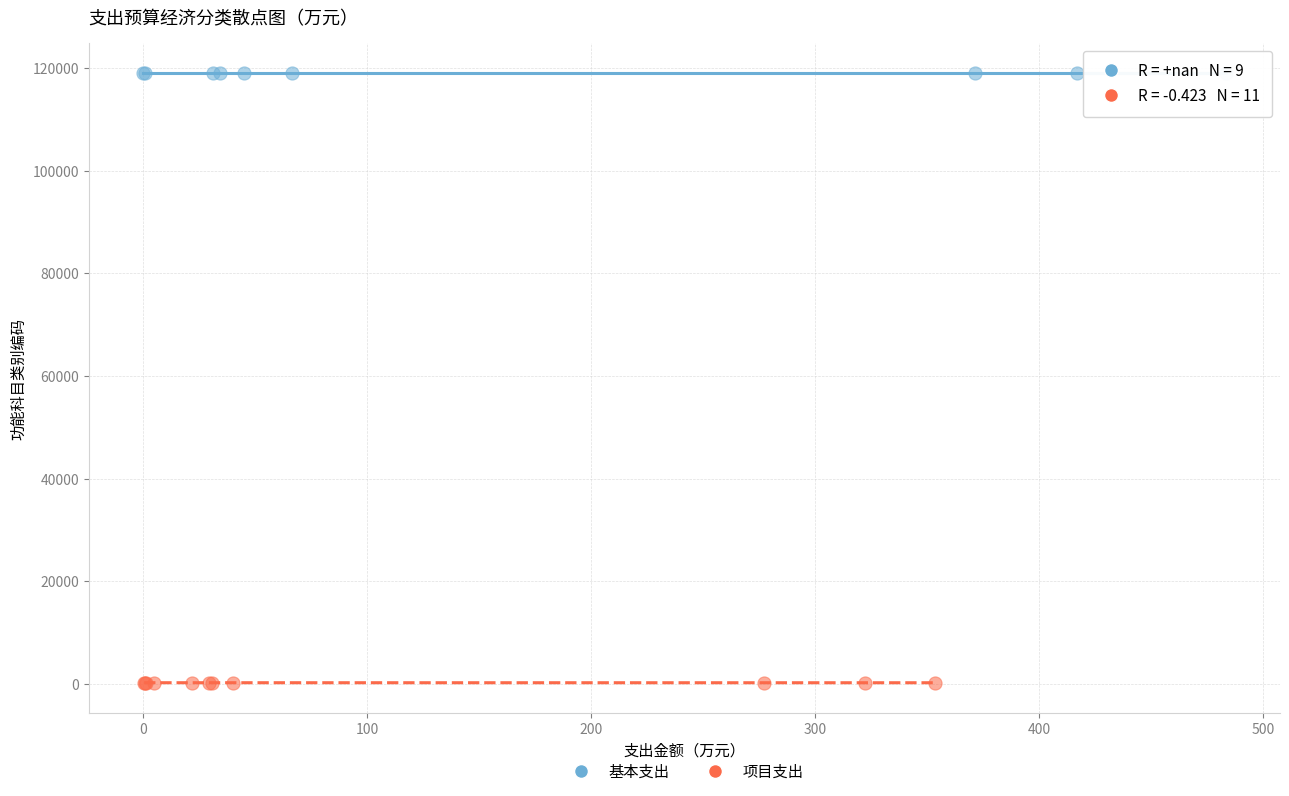

Which series reaches the minimum Y coordinate?

项目支出